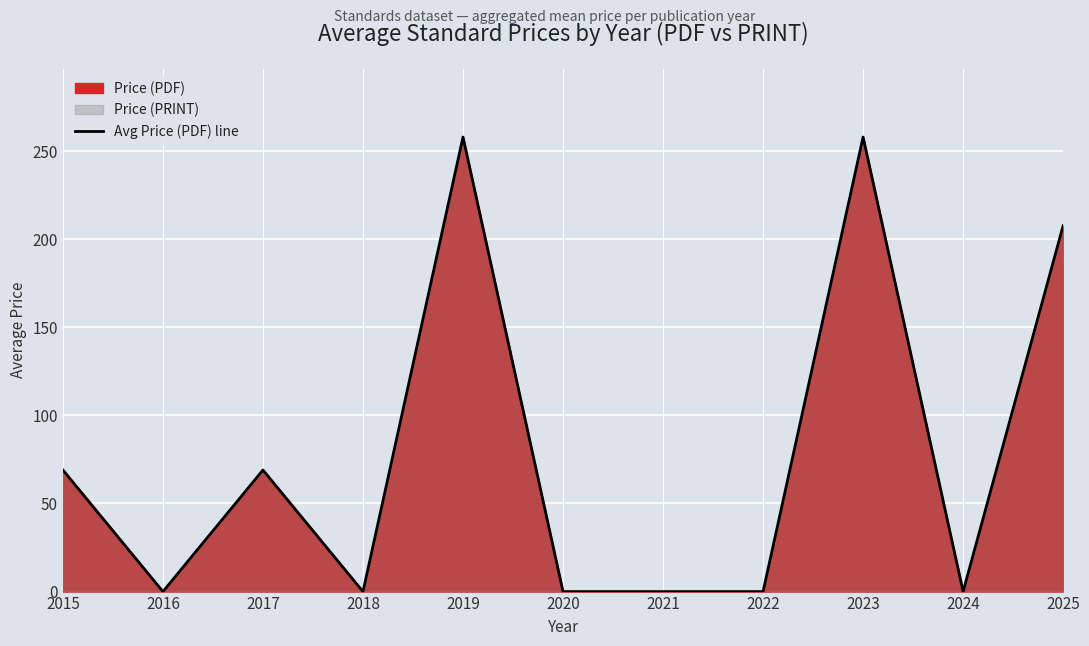

Is it true that the value at 2015 is 69.0?

True